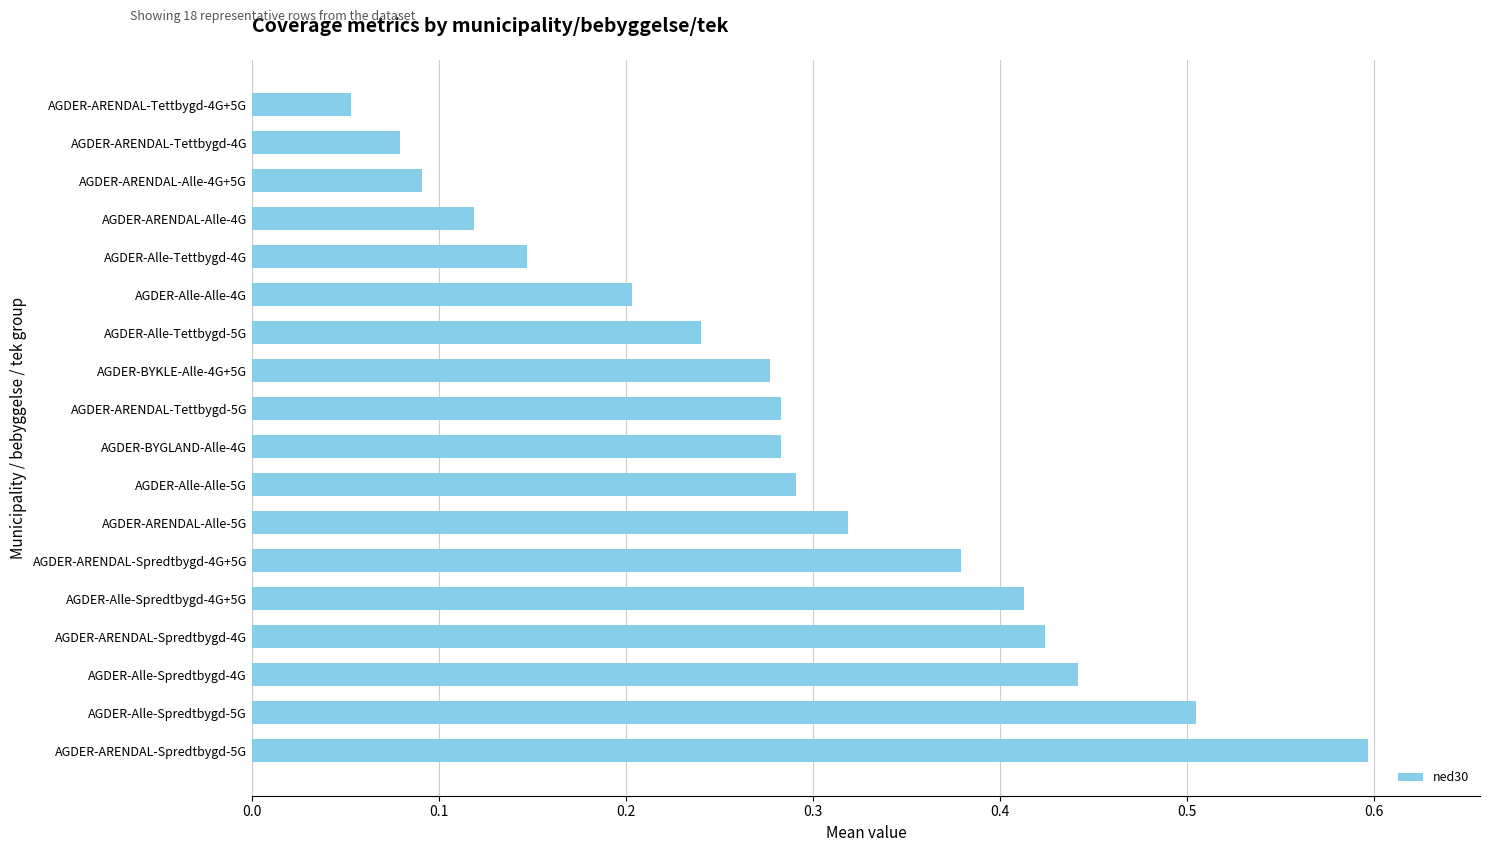

Which has a higher value, AGDER-Alle-Spredtbygd-4G+5G or AGDER-Alle-Spredtbygd-4G?

AGDER-Alle-Spredtbygd-4G